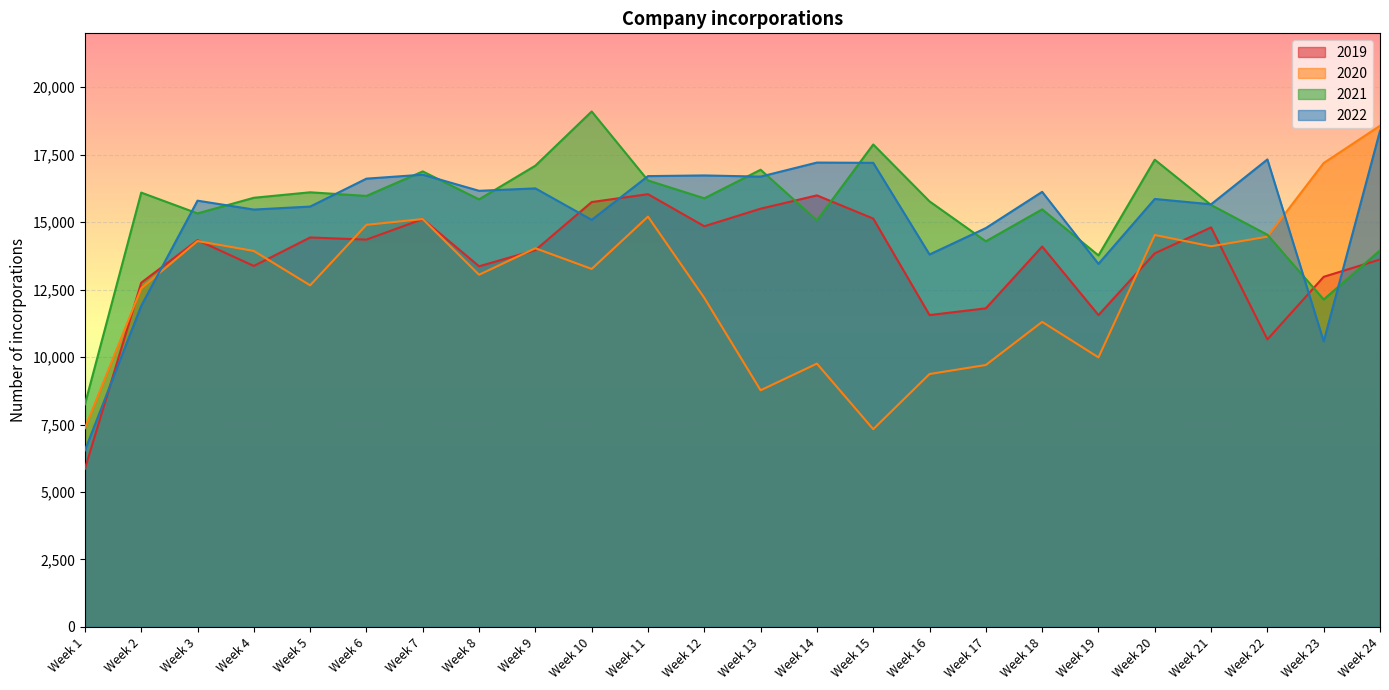

What is the maximum value shown in the chart?

19104